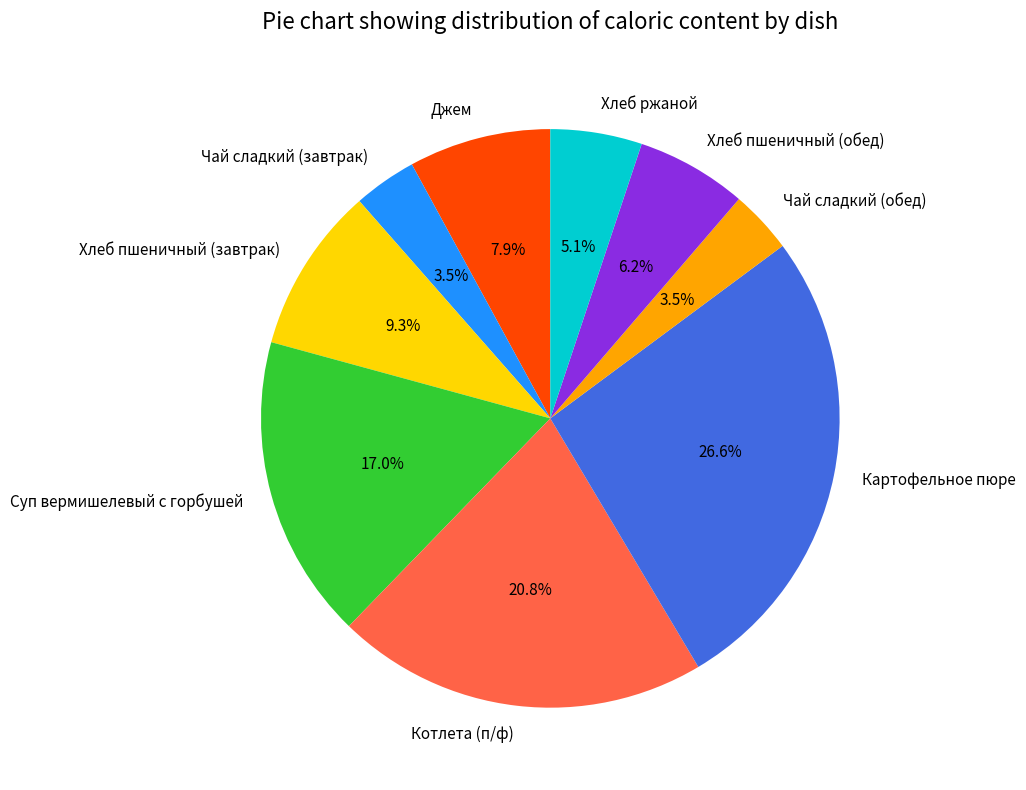

Which has a higher value, Чай сладкий (обед) or Хлеб пшеничный (обед)?

Хлеб пшеничный (обед)